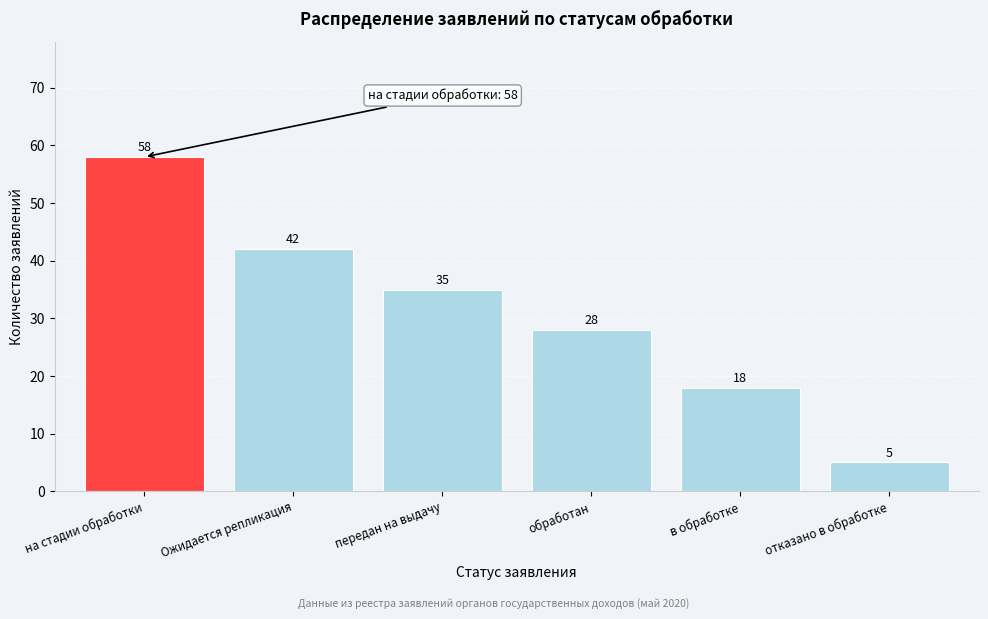

Reading right to left, list all the values displayed in this chart.

5	18	28	35	42	58